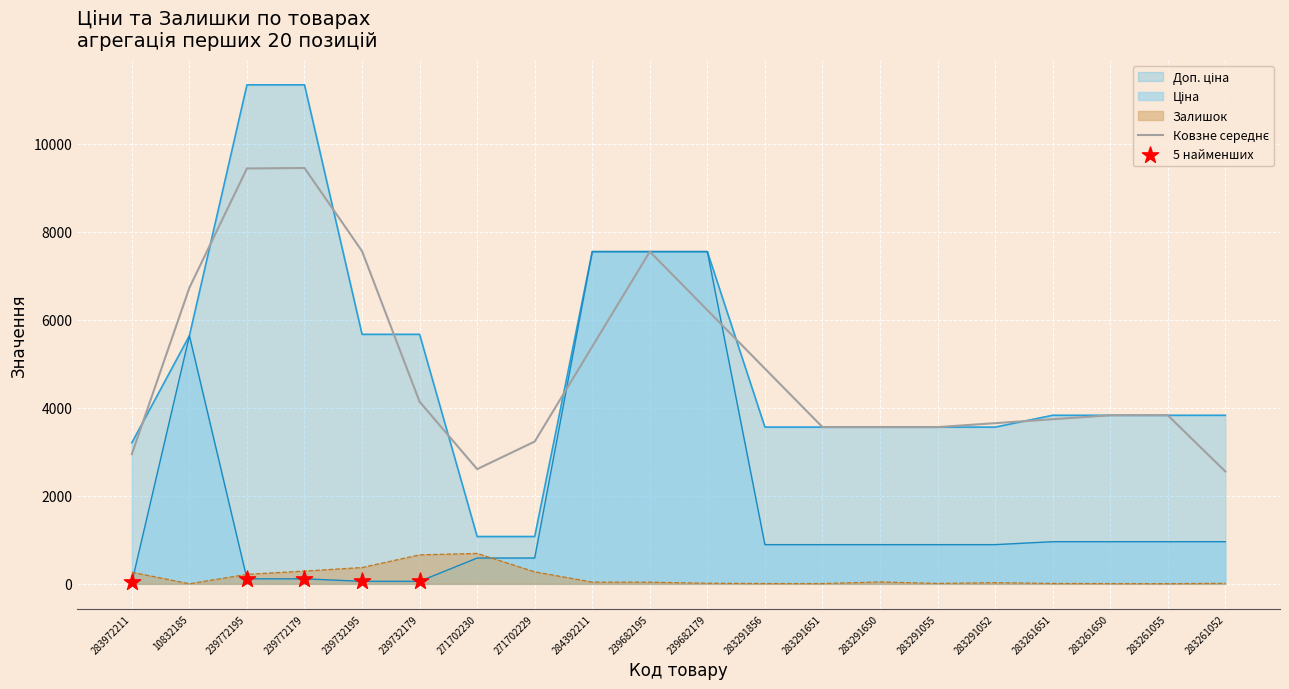

What is the total value across all series at 239732179?

10517.8